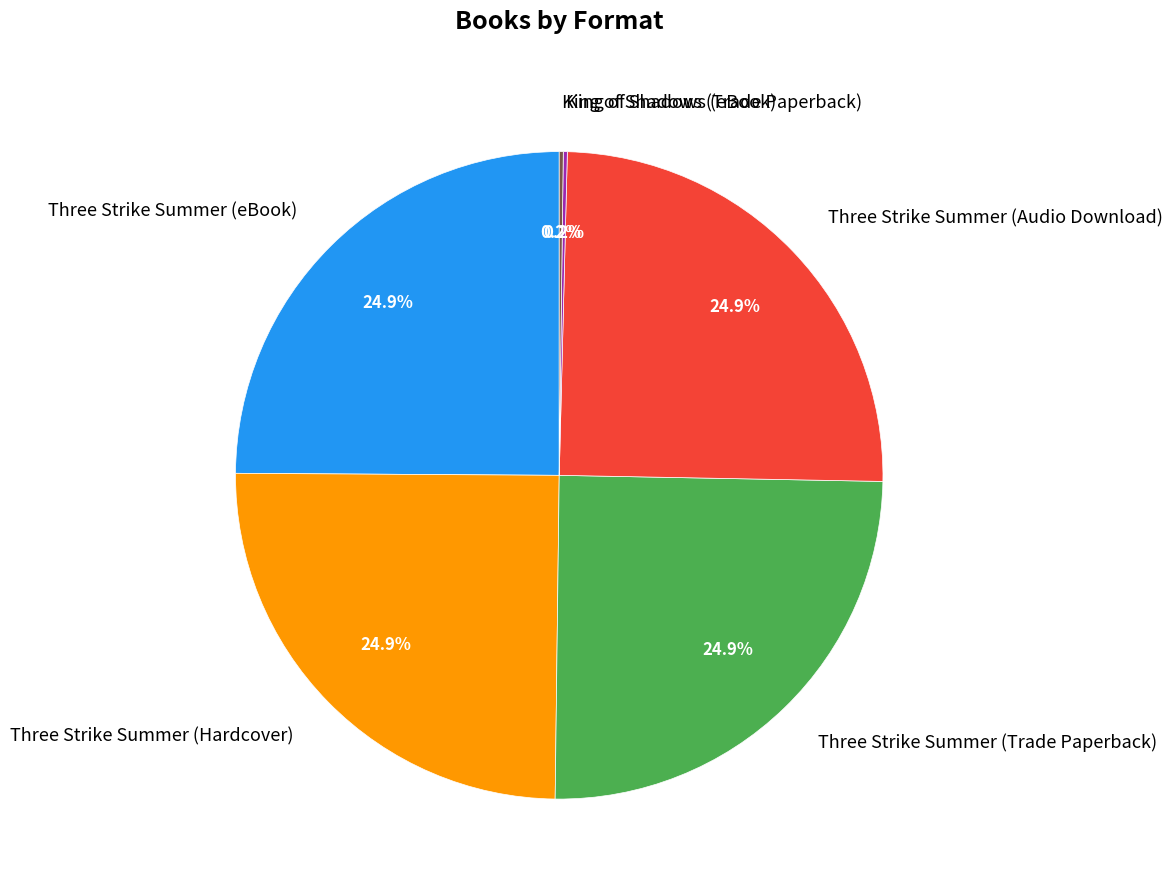

Does any single category account for the majority?

No